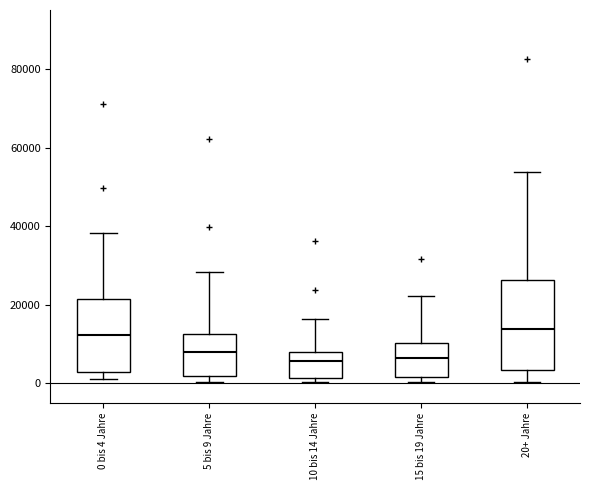

Reading left to right, transcribe this box plot: for each box, give where its median line is, the range the box spans, and where its two whiskers end, as read against the y-axis. The values are not printed on the chart, so give them approximately, as read against the axis.

0 bis 4 Jahre: median 12000, box 2000 to 22000, whiskers 2000 (just below the box's lower edge) to 38000
5 bis 9 Jahre: median 8000, box 2000 to 12000, whiskers 0 to 28000
10 bis 14 Jahre: median 6000, box 2000 to 8000, whiskers 0 to 16000
15 bis 19 Jahre: median 6000, box 2000 to 10000, whiskers 0 to 22000
20+ Jahre: median 14000, box 4000 to 26000, whiskers 0 to 54000